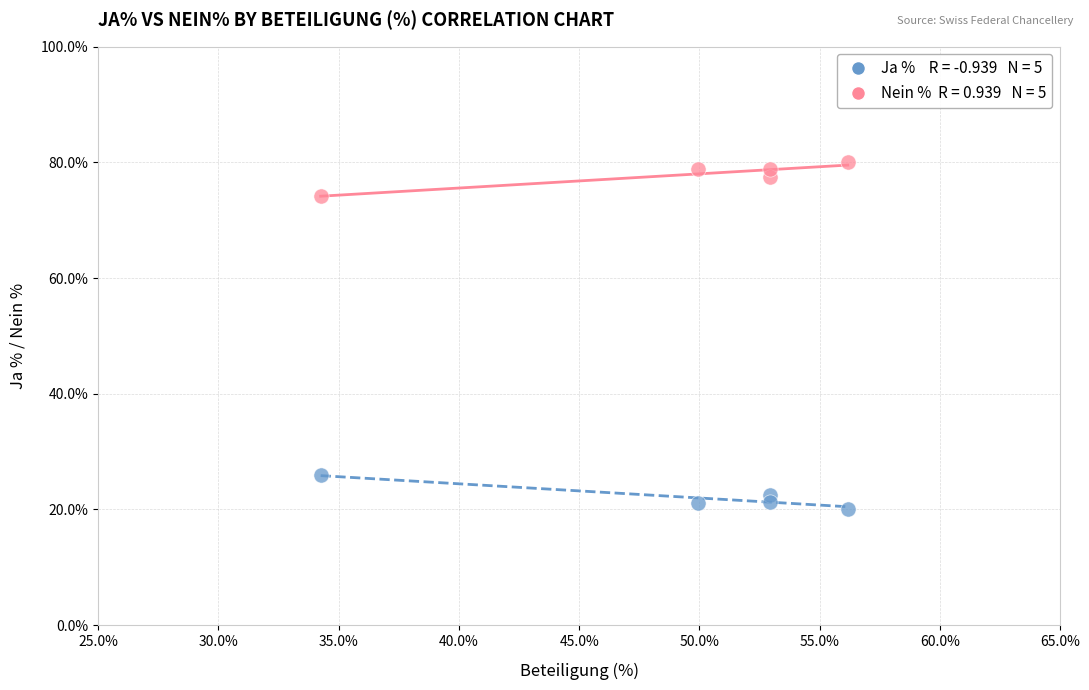

Across all data points, what is the range of X values (max minus min)?

21.9